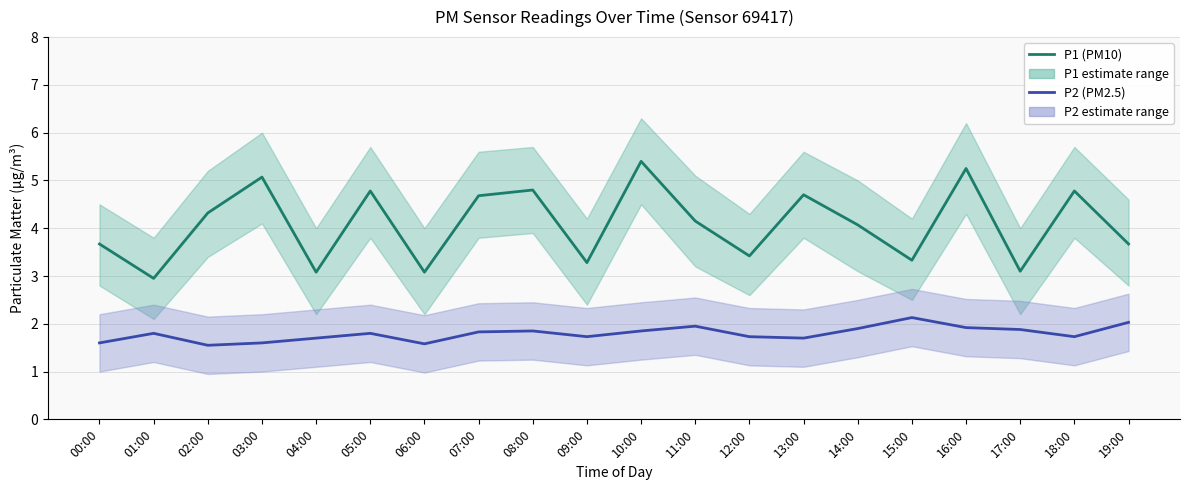

What is the difference between the maximum and second lowest values in the P2 (PM2.5) series?

0.5